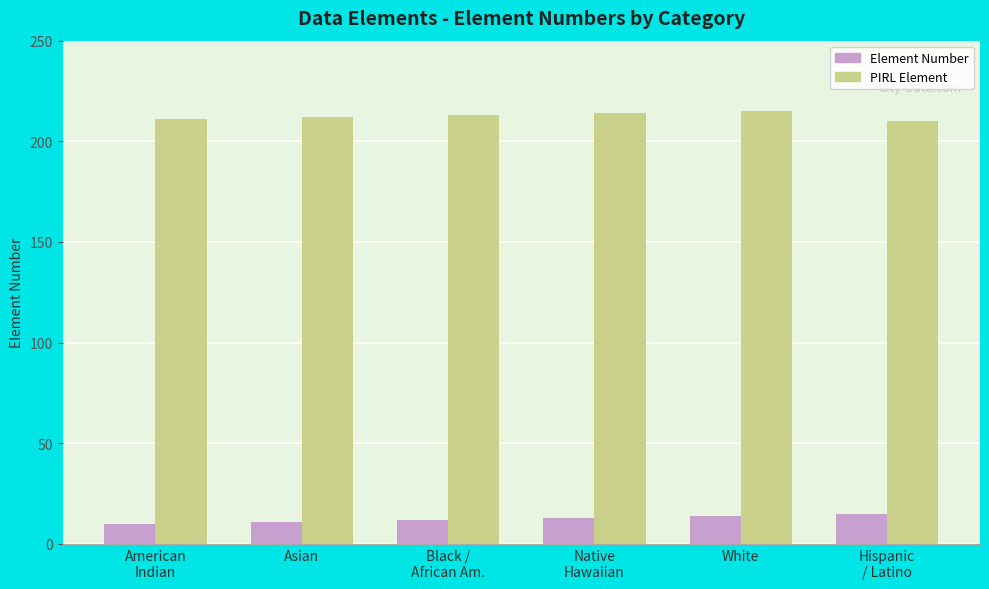

Reading right to left, transcribe all the data shown in this chart.

Element Number: Hispanic
/ Latino=15	White=14	Native
Hawaiian=13	Black /
African Am.=12	Asian=11	American
Indian=10
PIRL Element: Hispanic
/ Latino=210	White=215	Native
Hawaiian=214	Black /
African Am.=213	Asian=212	American
Indian=211